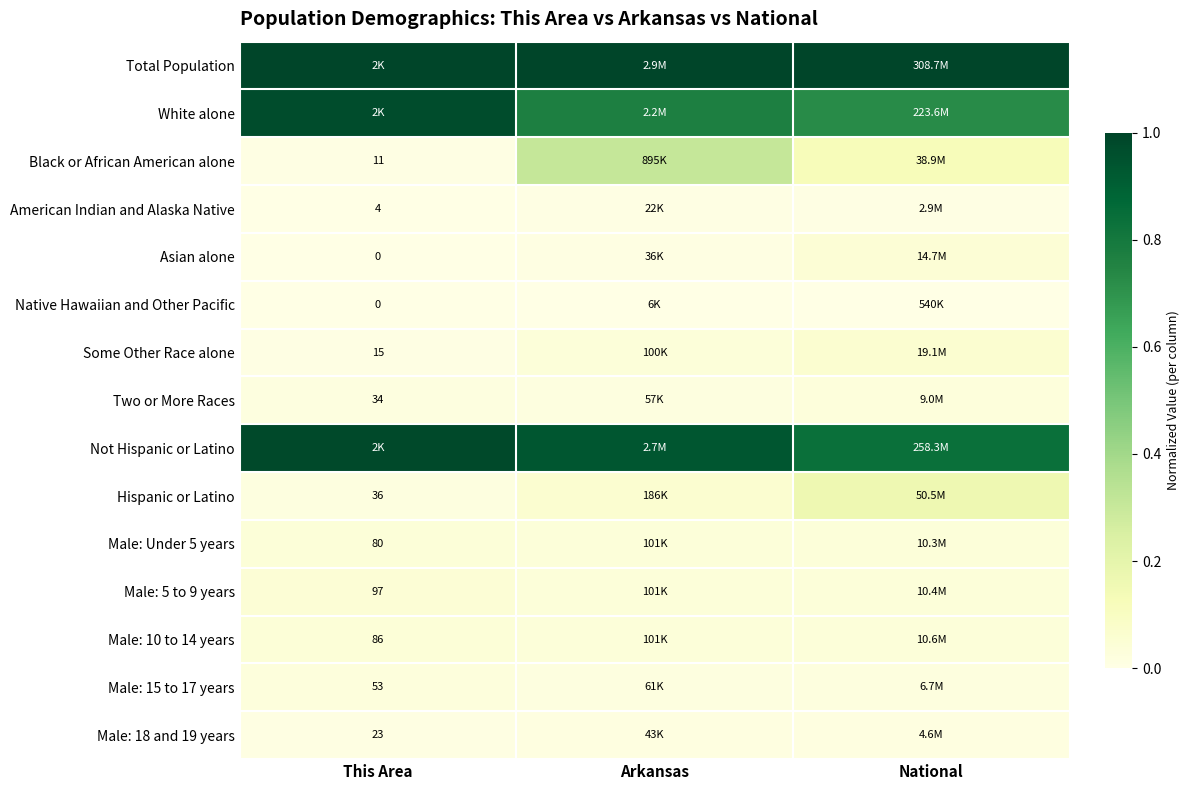

At how many categories does at least one series exceed 0?

3